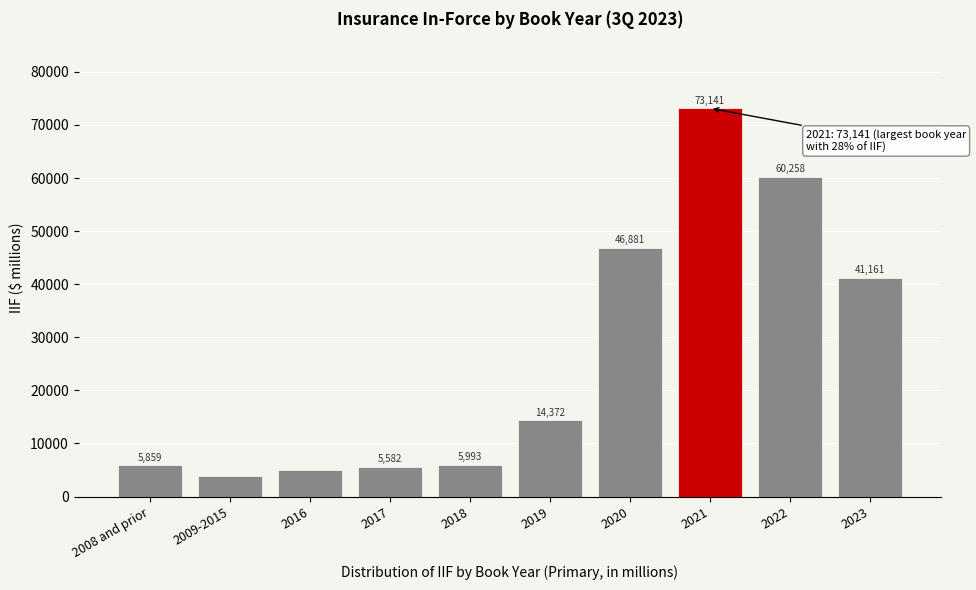

Reading left to right, transcribe all the data shown in this chart.

5859	3819	4948	5582	5993	14372	46881	73141	60258	41161